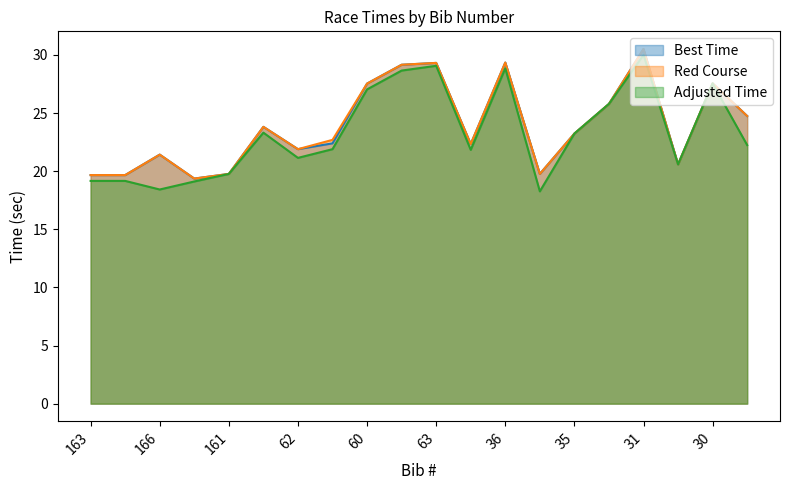

True or false: Best Time has a value of 23.8 at 168.

True